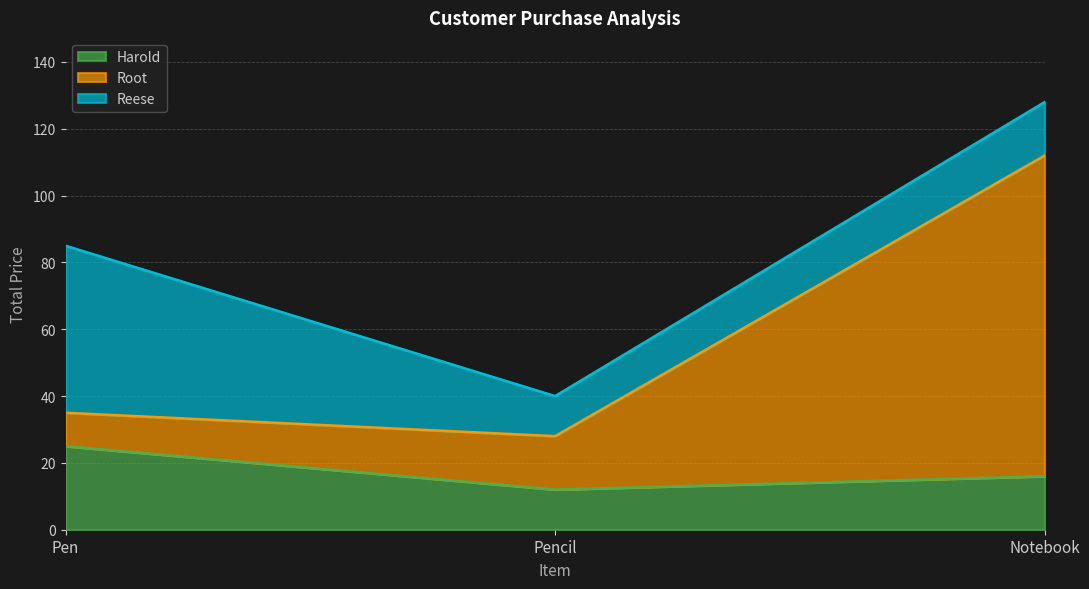

List the labels in order of Harold value, smallest first.

Pencil, Notebook, Pen